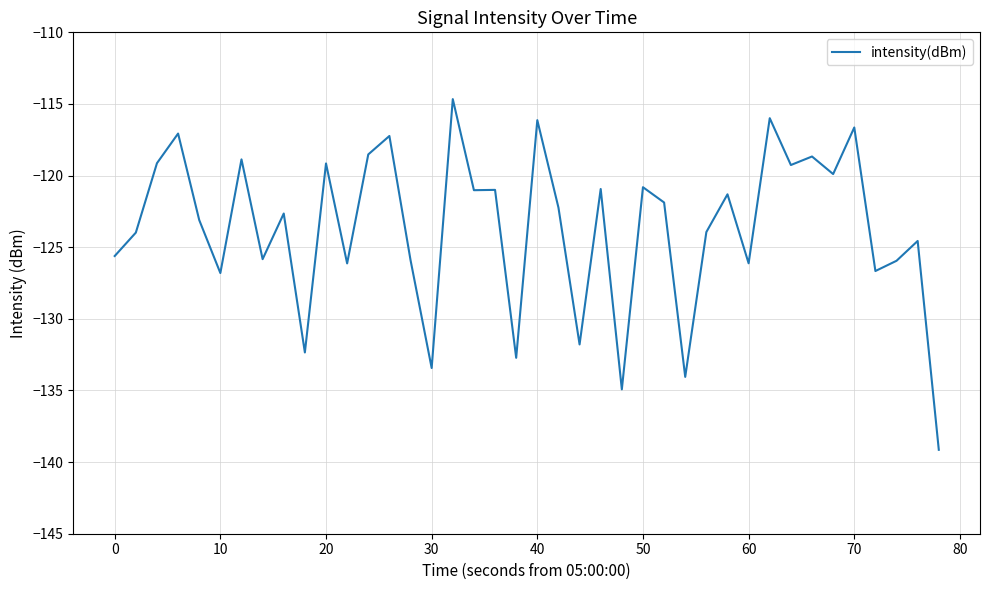

What is the smallest value displayed?

-139.1